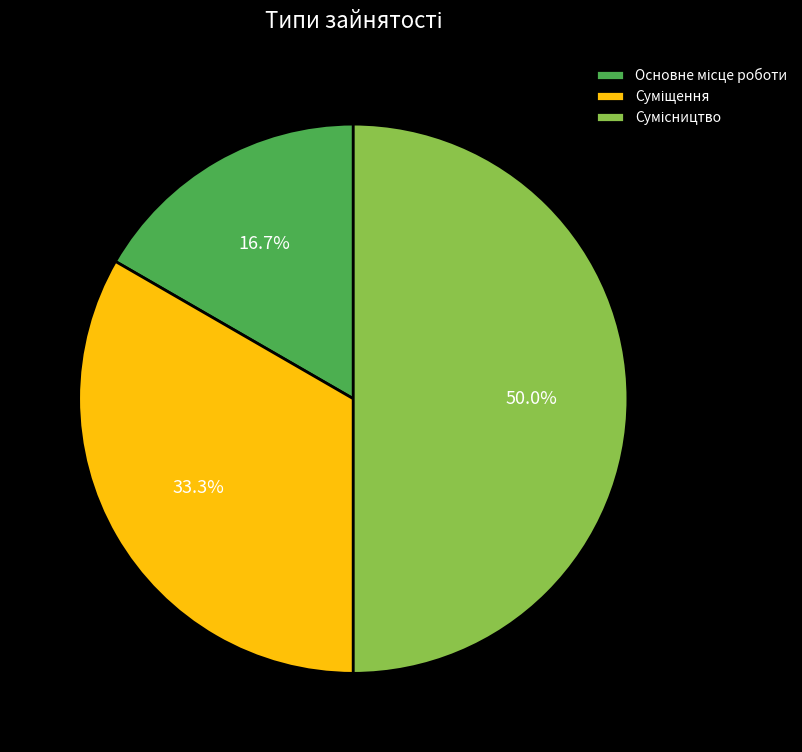

Which slice is the smallest?

Основне місце роботи